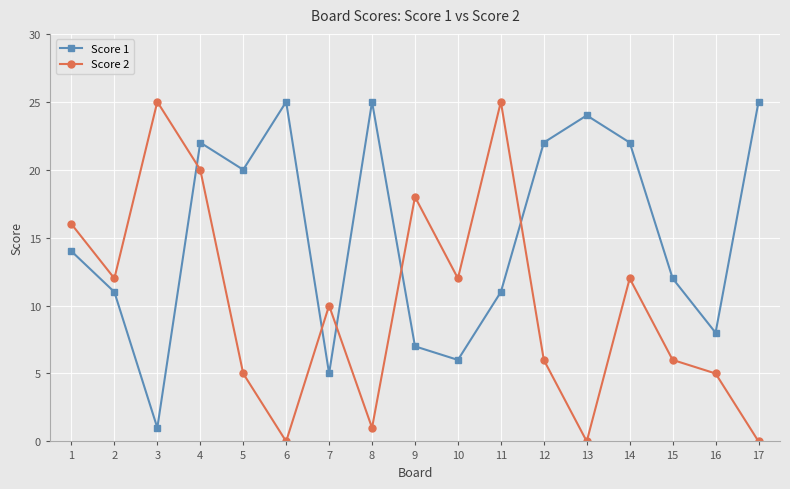

What is the average value of the Score 1 series?

15